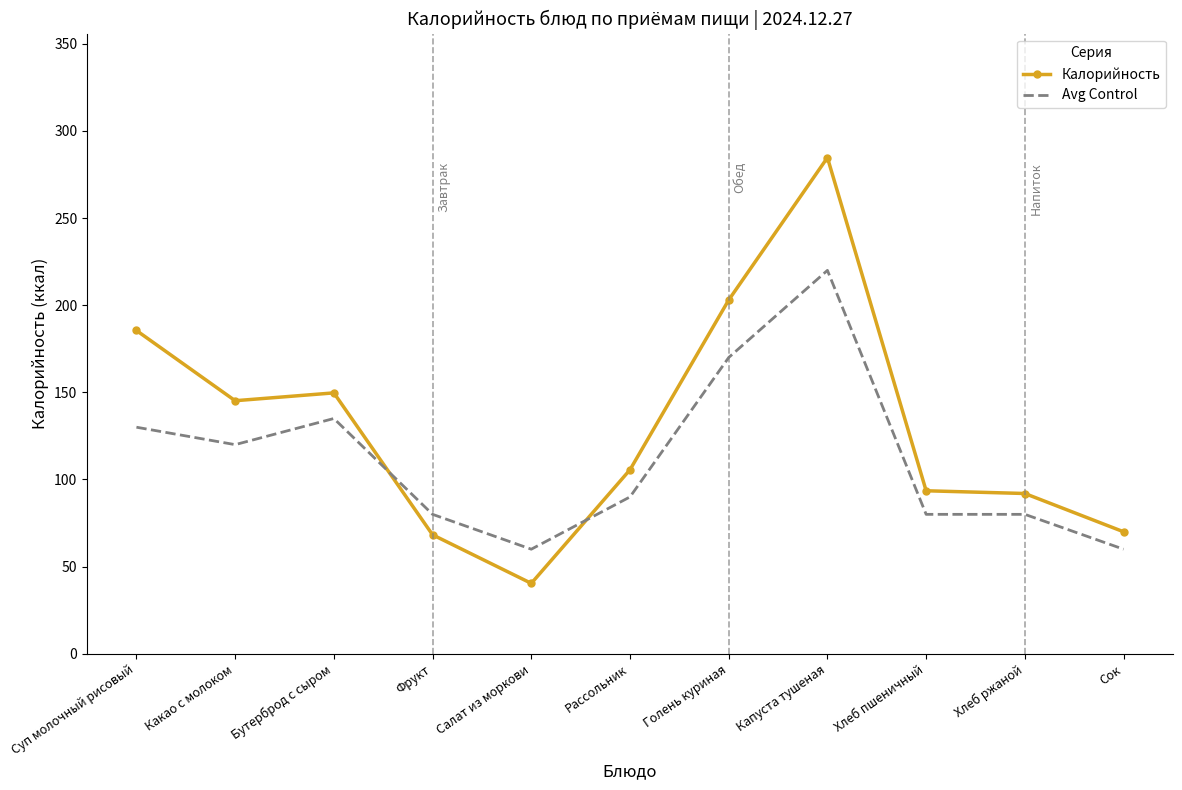

What are all the series names shown in the legend?

Калорийность, Avg Control